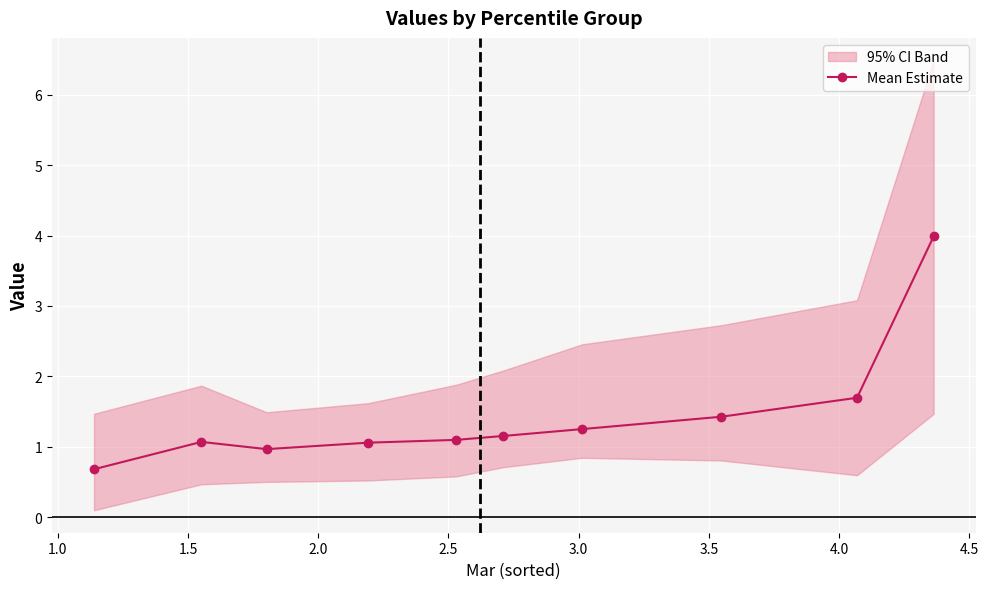

How many lines are shown in the chart?

1